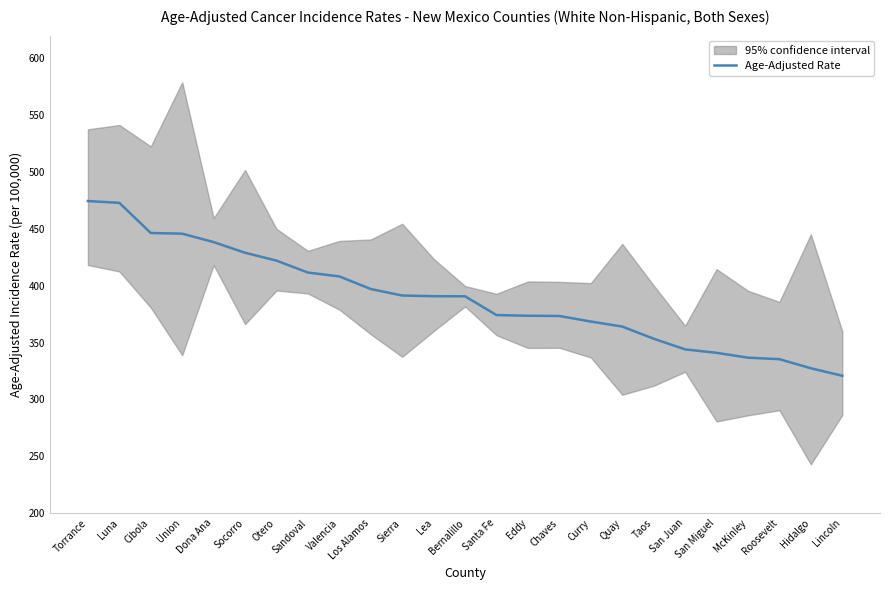

Approximately how many times larger is the value at Union compared to Hidalgo?

1.4